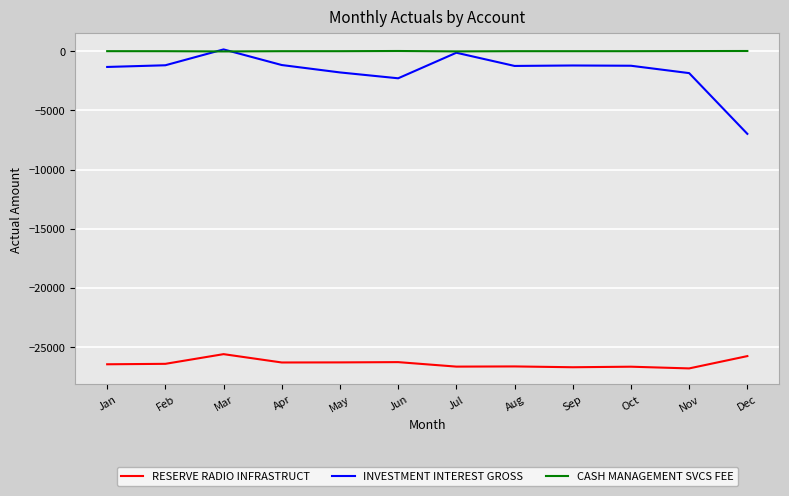

What is the approximate value of RESERVE RADIO INFRASTRUCT at Mar?

-25613.7